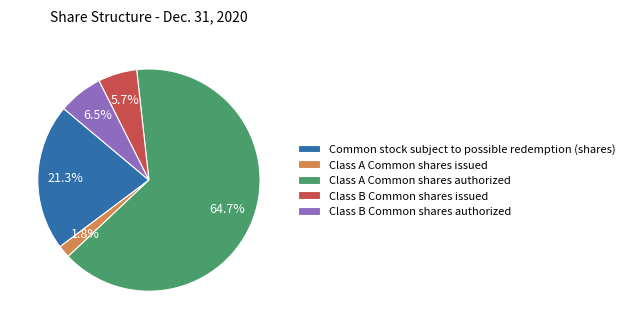

Which slice is the smallest?

Class A Common shares issued